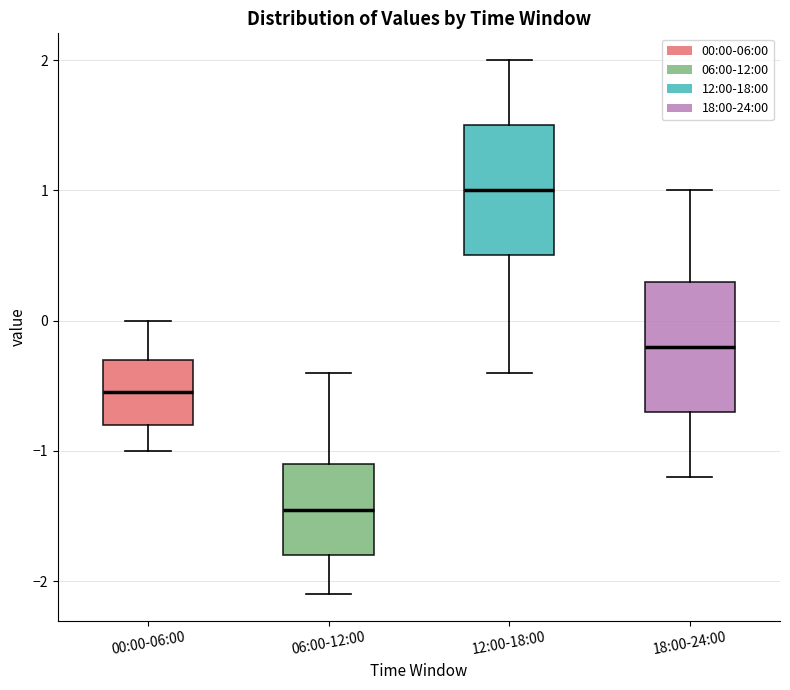

Reading left to right, transcribe this box plot: for each box, give where its median line is, the range the box spans, and where its two whiskers end, as read against the y-axis. The values are not printed on the chart, so give them approximately, as read against the axis.

00:00-06:00: median -0.5, box -0.8 to -0.3, whiskers -1.0 to 0.0
06:00-12:00: median -1.4, box -1.8 to -1.1, whiskers -2.1 to -0.4
12:00-18:00: median 1.0, box 0.5 to 1.5, whiskers -0.4 to 2.0
18:00-24:00: median -0.2, box -0.7 to 0.3, whiskers -1.2 to 1.0